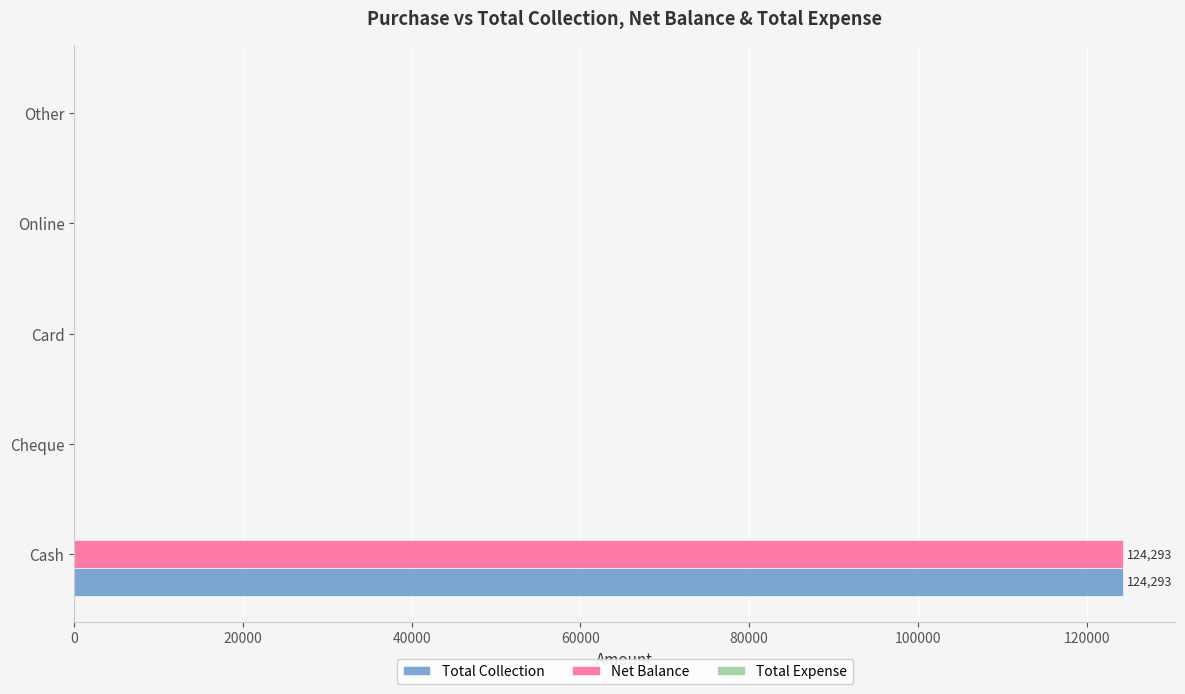

What is the maximum value for Total Collection?

124293